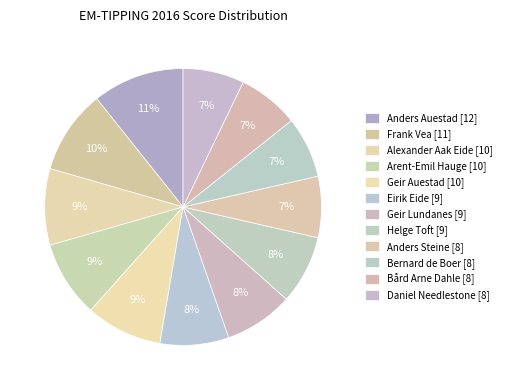

To the nearest percent, what is the combined percentage of Helge Toft and Daniel Needlestone?

15%